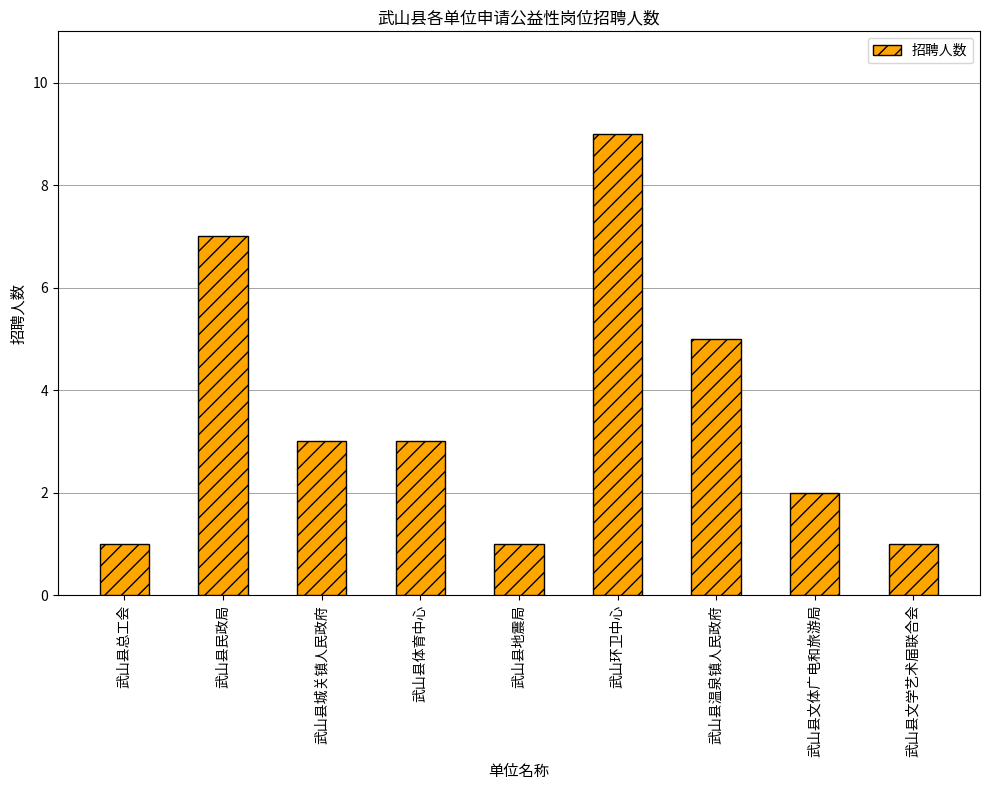

How many bars are there in total?

9